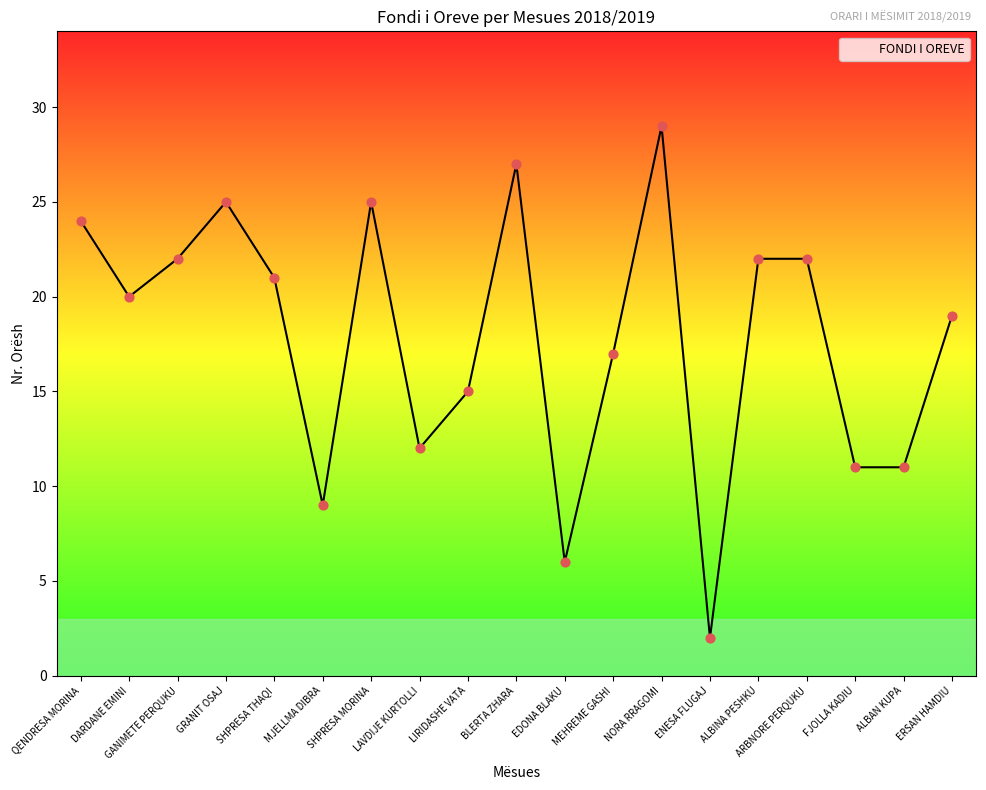

Which has a higher value, SHPRESA MORINA or SHPRESA THAQI?

SHPRESA MORINA